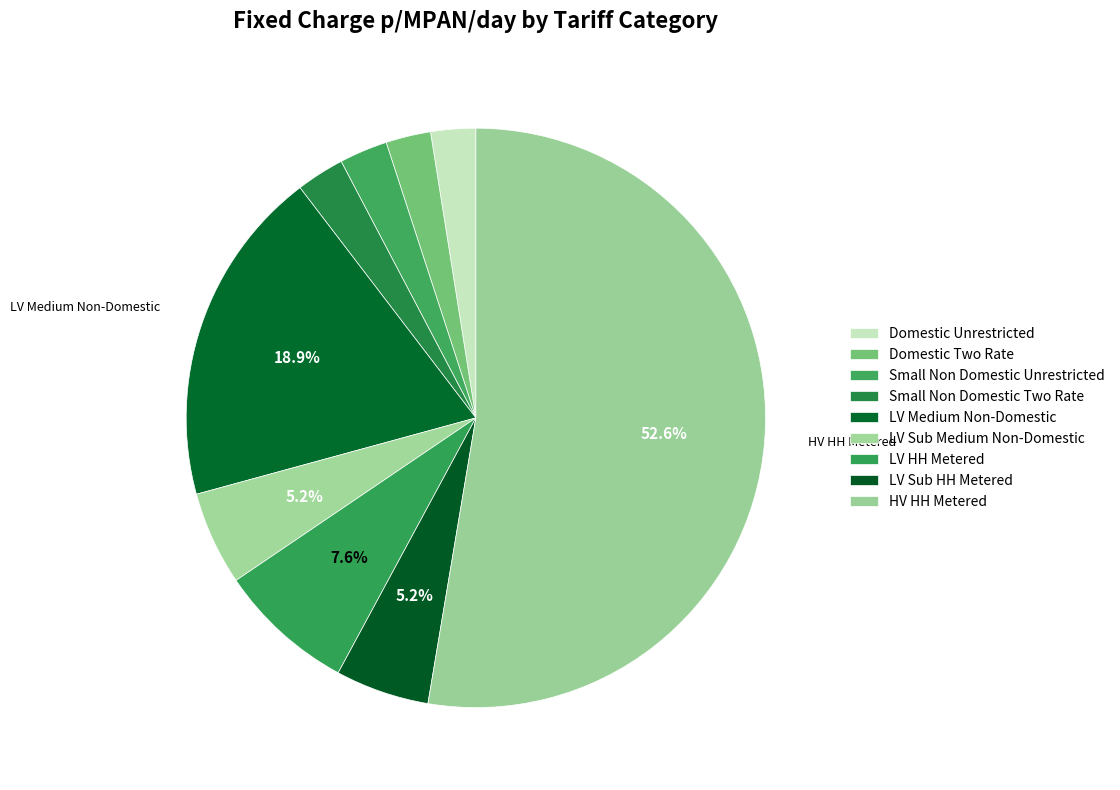

To the nearest percent, what portion does LV Sub HH Metered represent?

5%